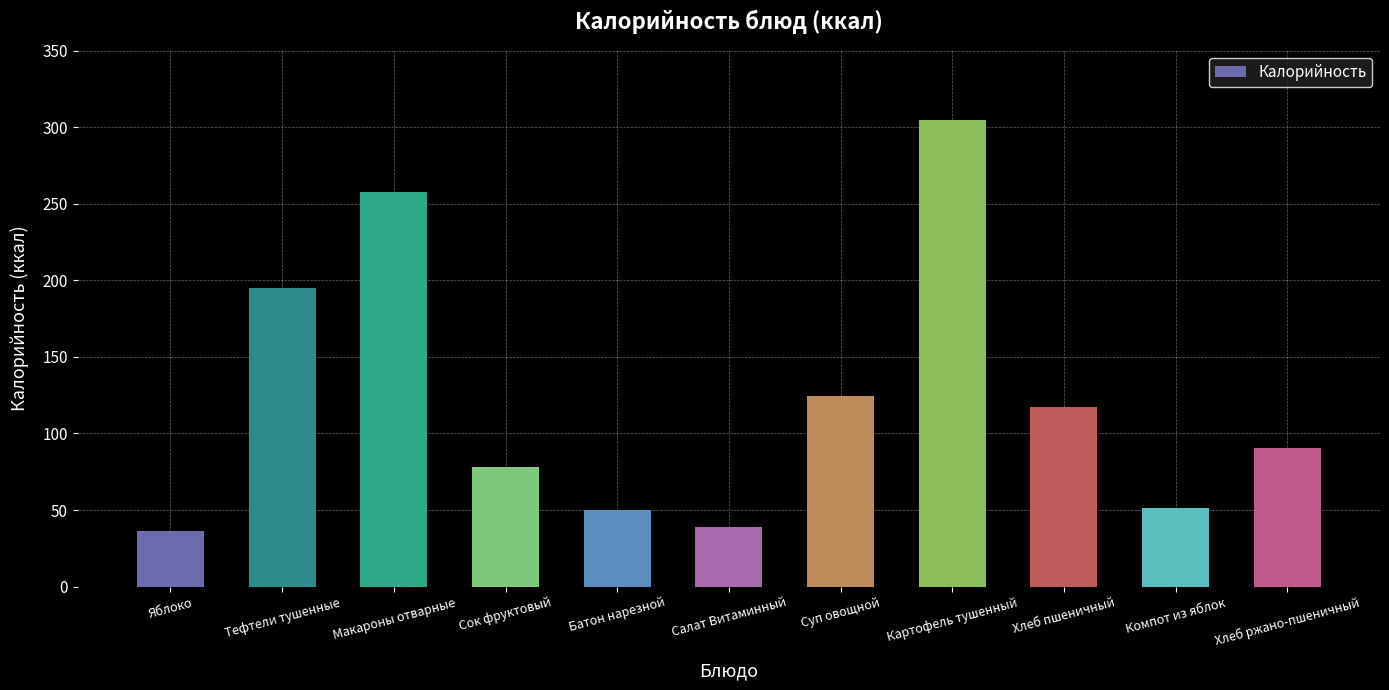

What is the value of the 7th bar from the left?

124.6